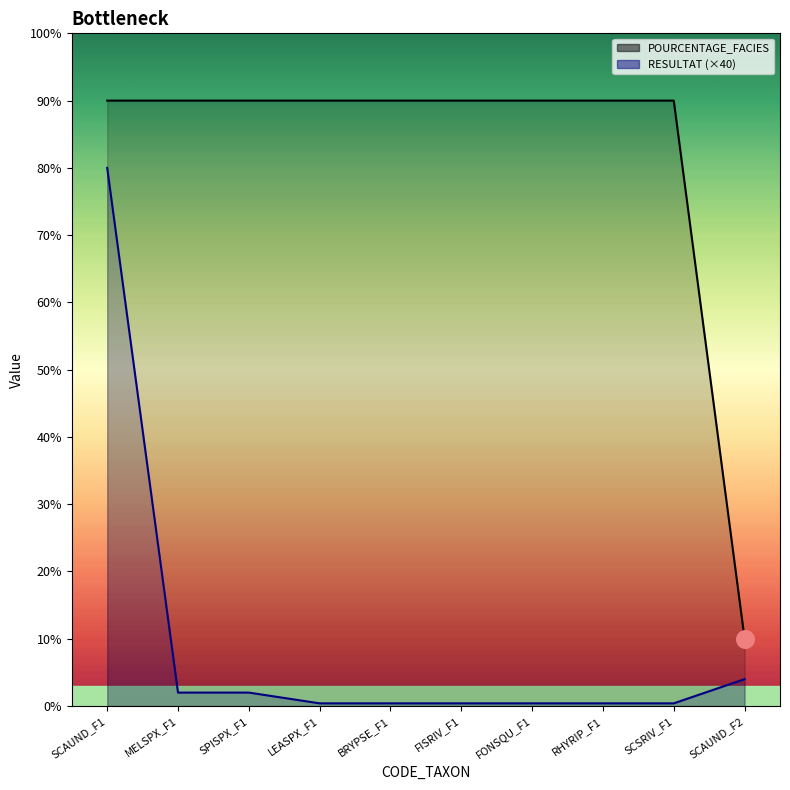

What are all the series names shown in the legend?

RESULTAT, POURCENTAGE_FACIES